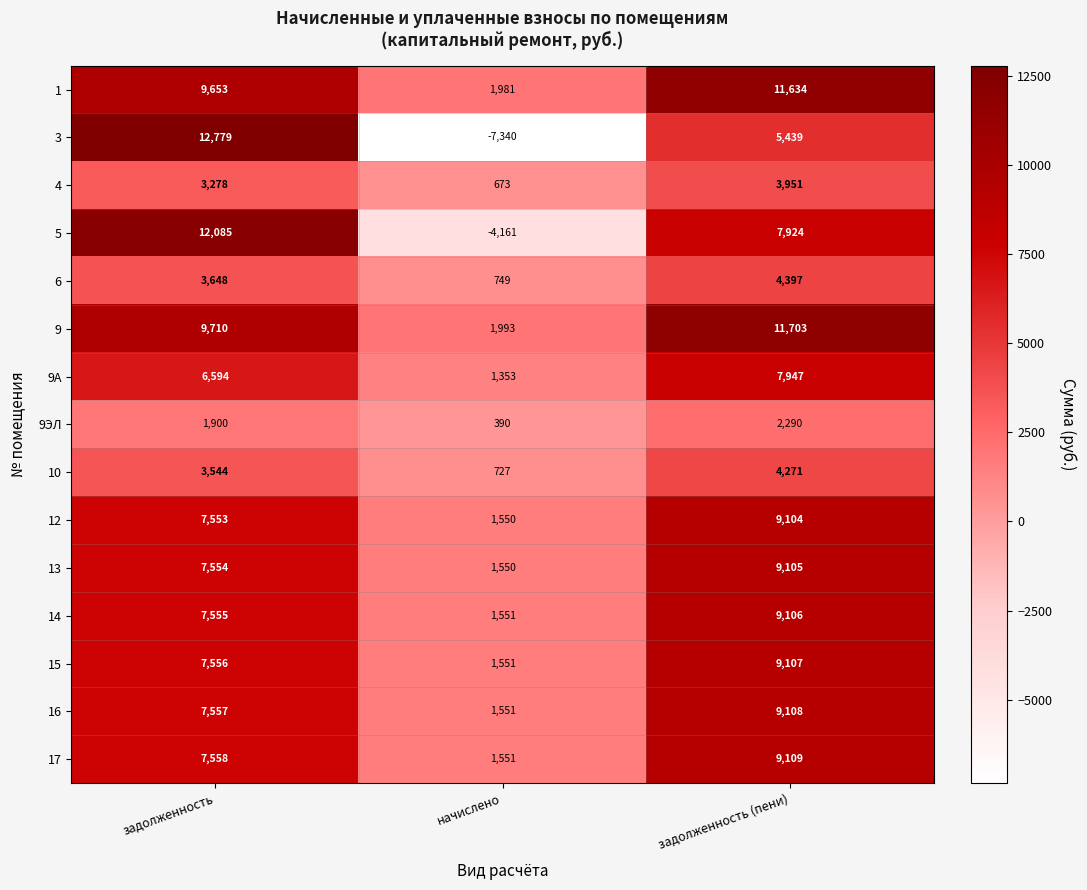

What is the difference between the highest and lowest values at задолженность (пени)?

9413